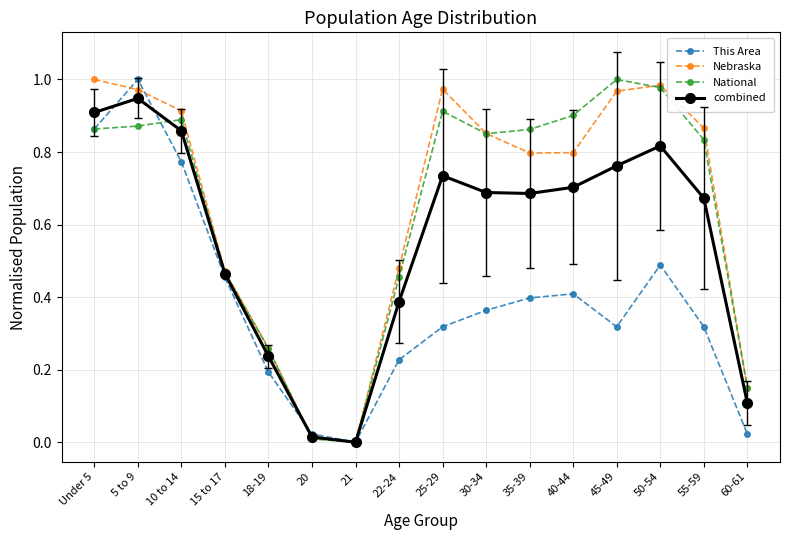

How many interior local valleys does the combined series have?

2